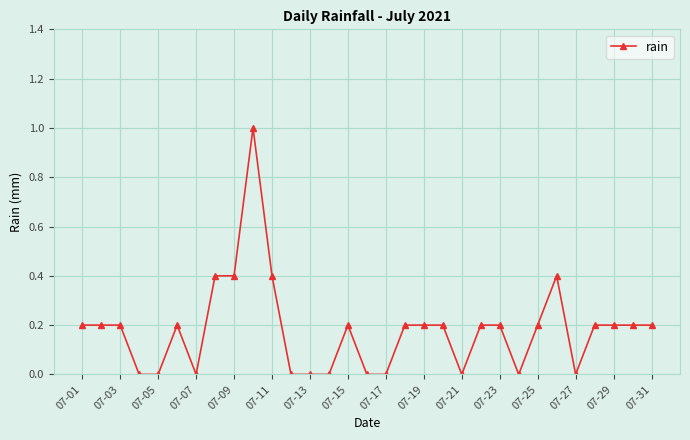

What is the value of the 26th point from the left?

0.4